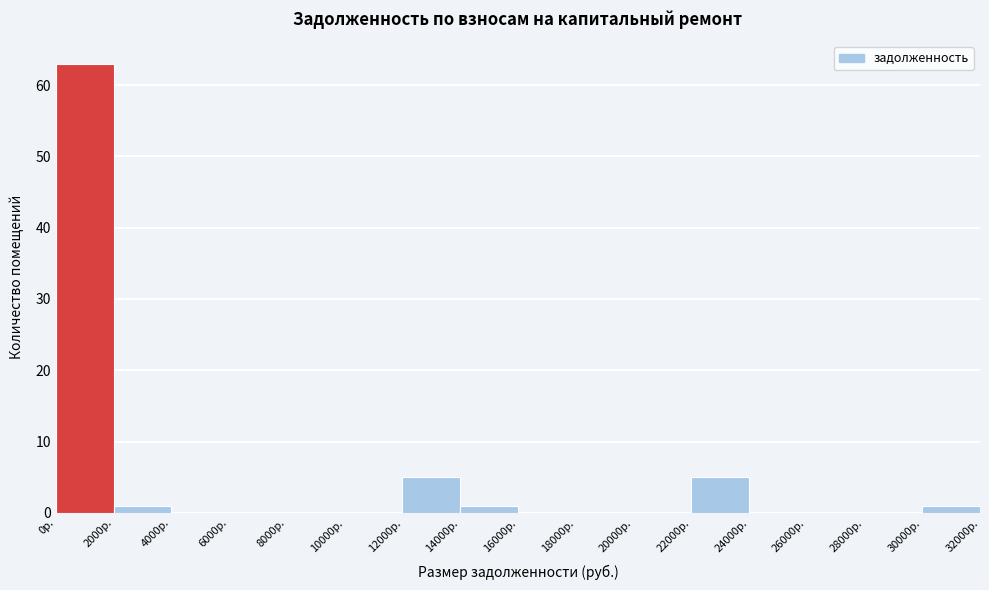

Reading left to right, list every bar in this chart as the range it spans on the x-axis followed by its height. The values are not printed on the chart, so give them approximately, as read against the axis.

0 to 2000: 63
2000 to 4000: 1
4000 to 6000: 0
6000 to 8000: 0
8000 to 10000: 0
10000 to 12000: 0
12000 to 14000: 5
14000 to 16000: 1
16000 to 18000: 0
18000 to 20000: 0
20000 to 22000: 0
22000 to 24000: 5
24000 to 26000: 0
26000 to 28000: 0
28000 to 30000: 0
30000 to 32000: 1